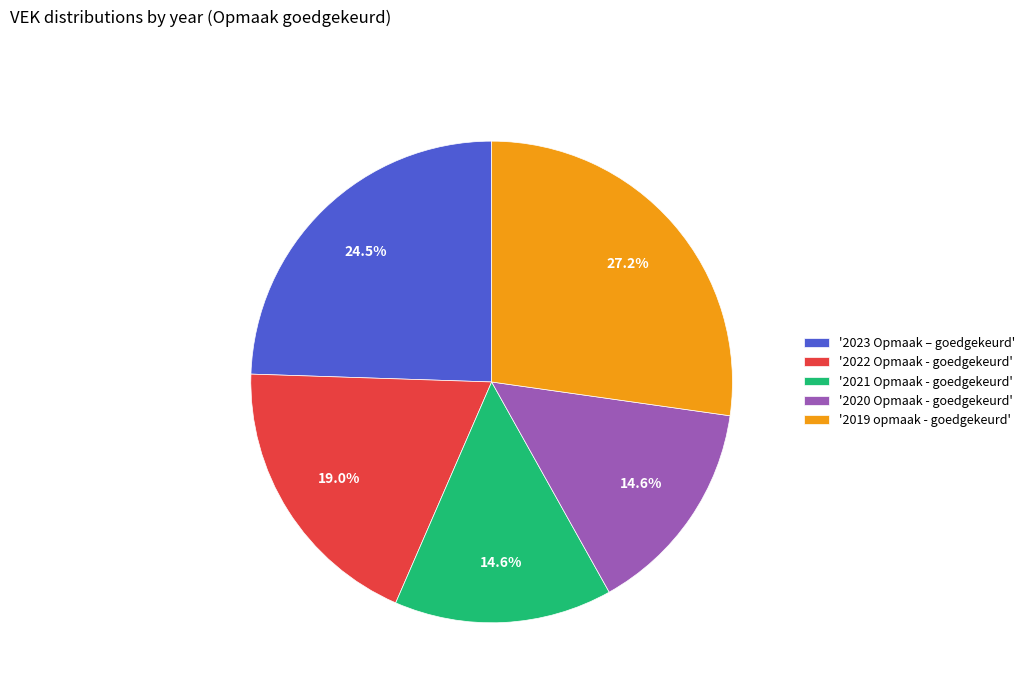

Which category has the biggest portion of the pie?

'2019 opmaak - goedgekeurd'